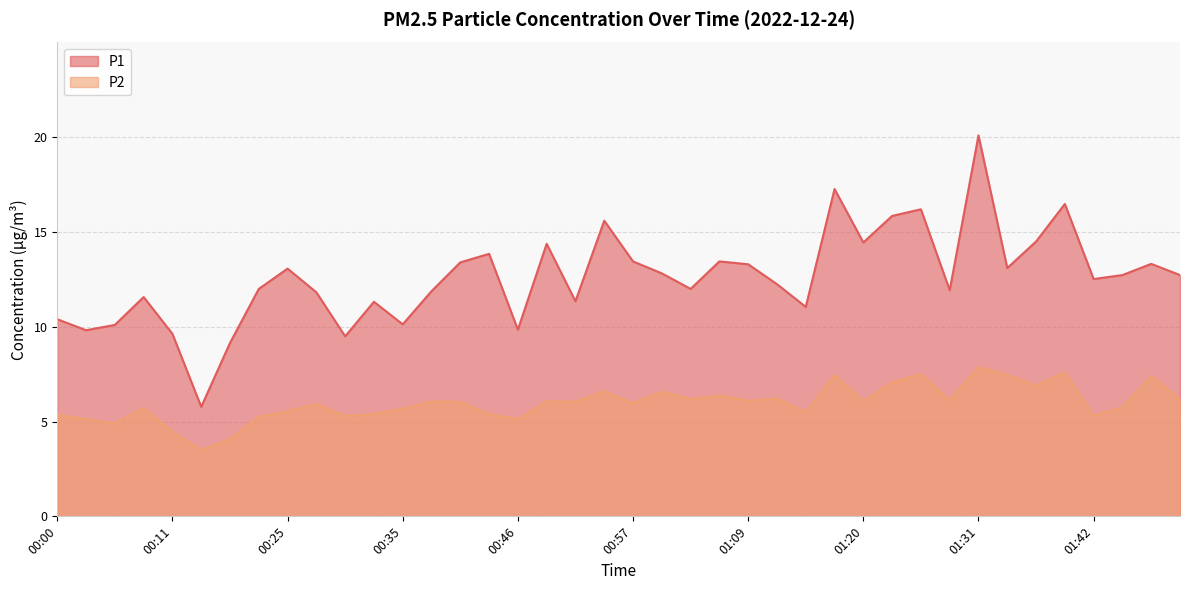

List the series in order of their overall mean, highest first.

P1, P2